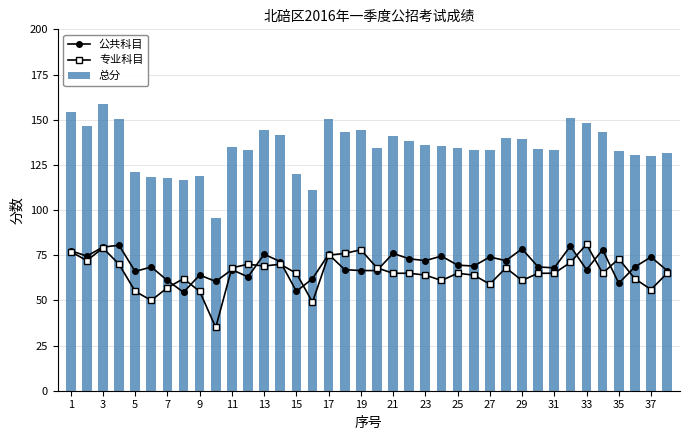

What is the sum of all 公共科目 values?

2644.5